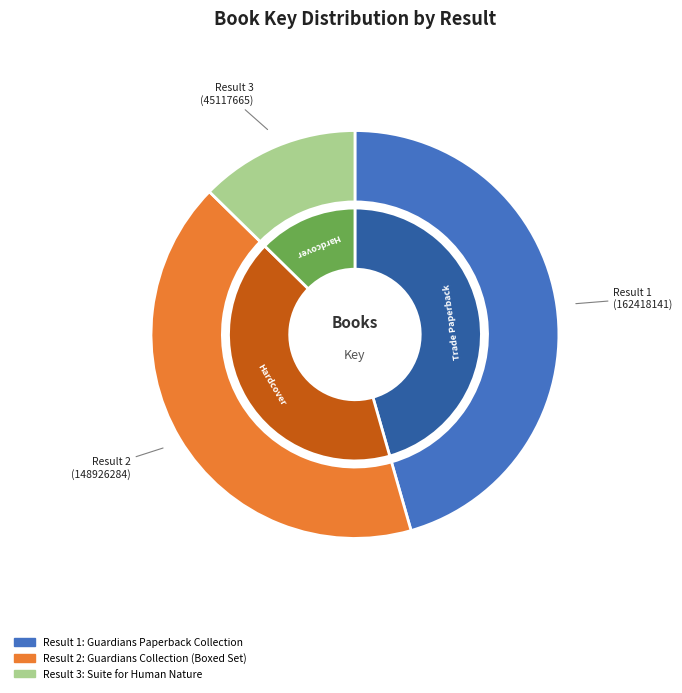

True or false: 148926284 accounts for 54% of the total.

False